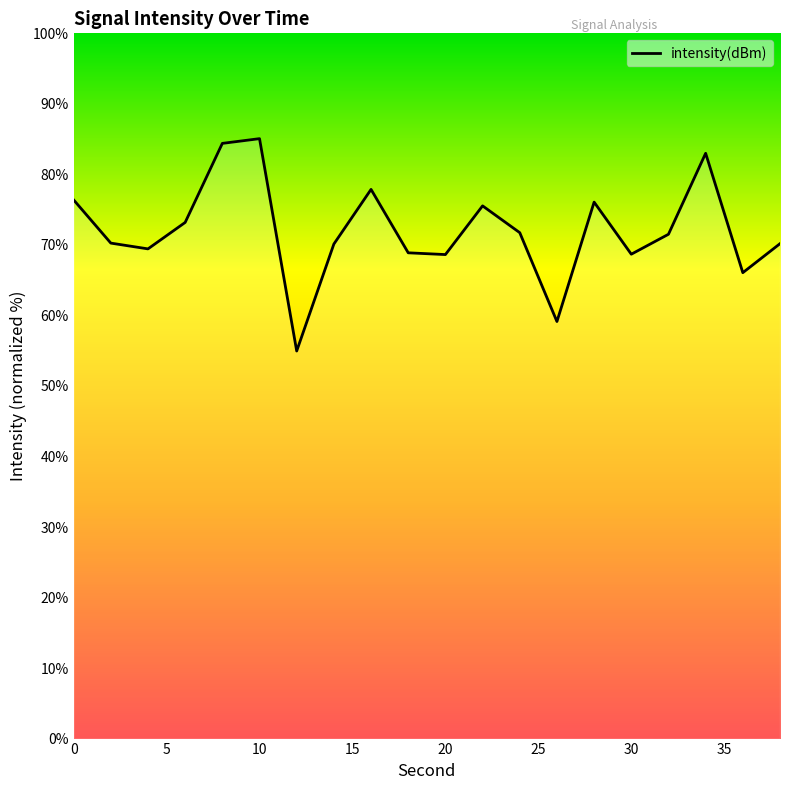

What is the minimum value shown in the chart?

55.0